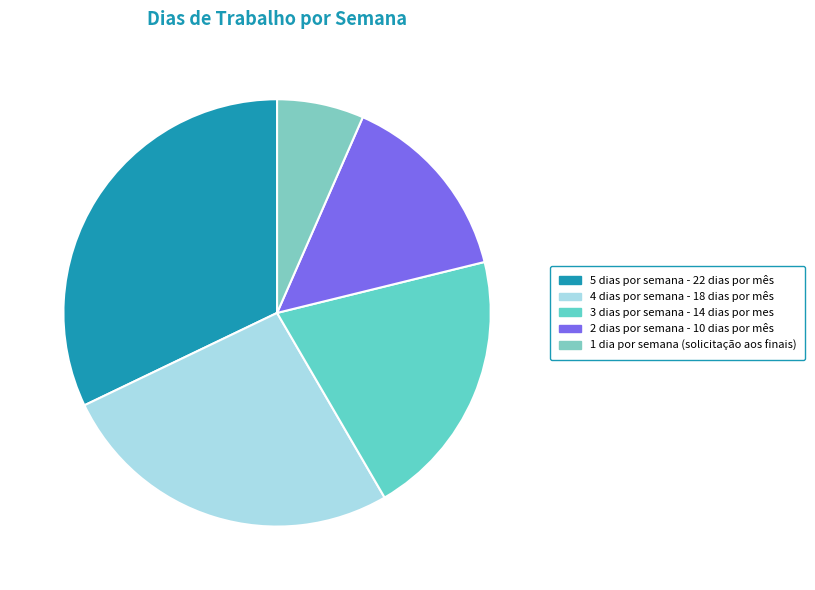

Does any single category account for the majority?

No